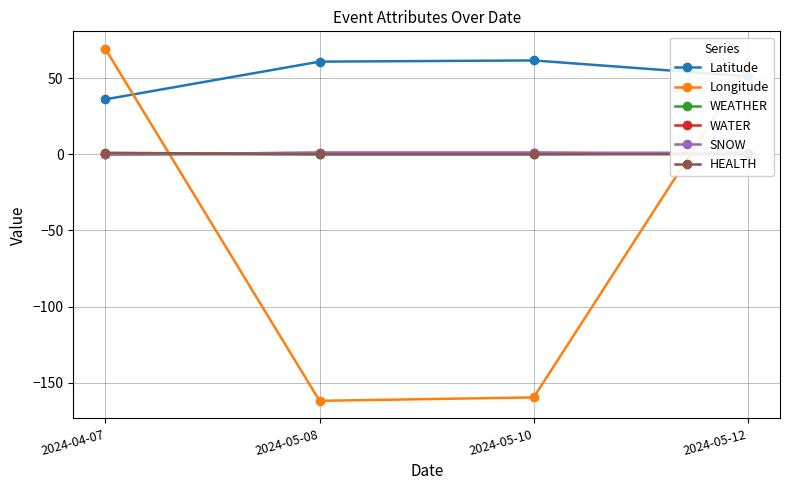

Which label corresponds to the smallest value in the chart?

2024-05-08